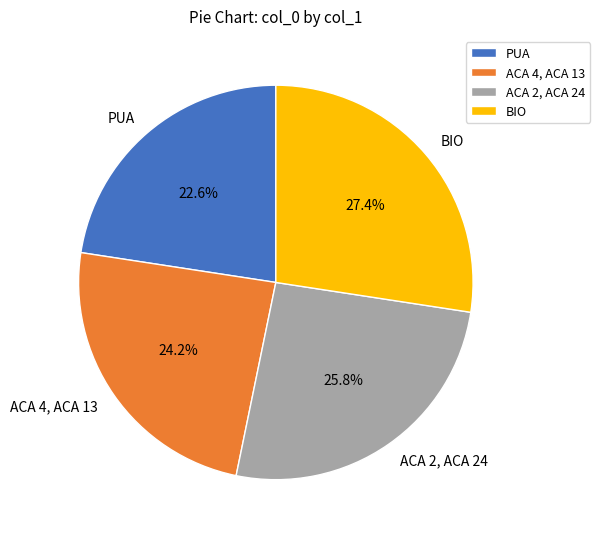

What is the largest slice in the pie chart?

BIO